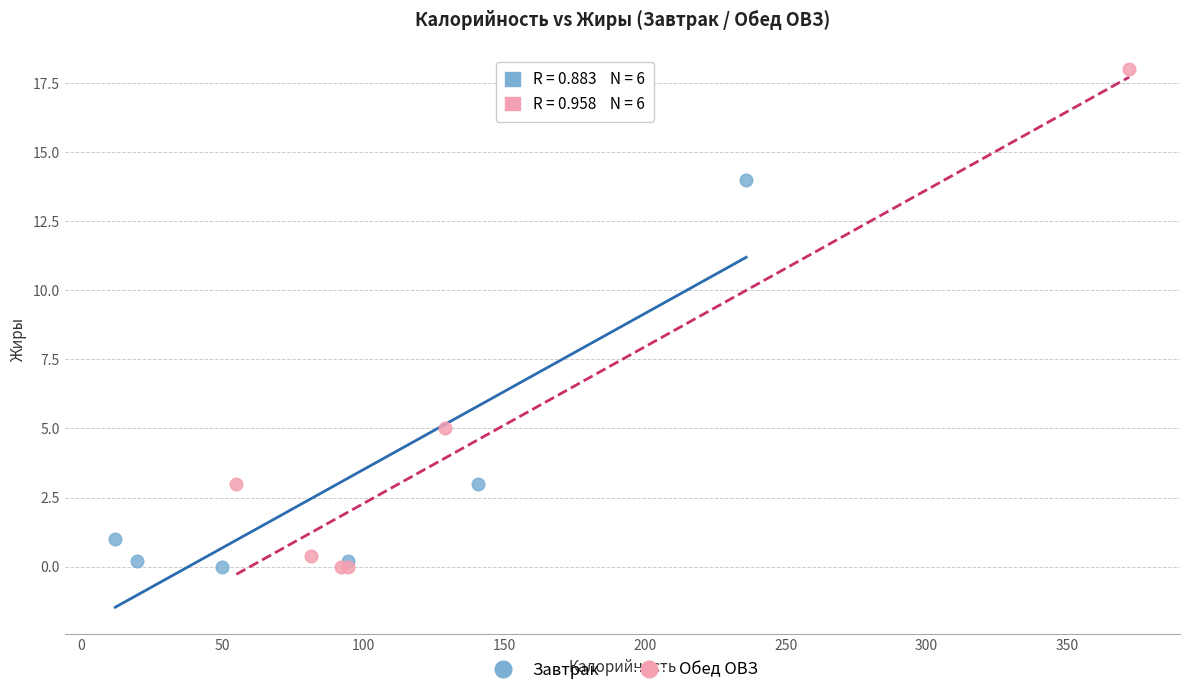

Which series reaches the maximum Y coordinate?

Обед ОВЗ